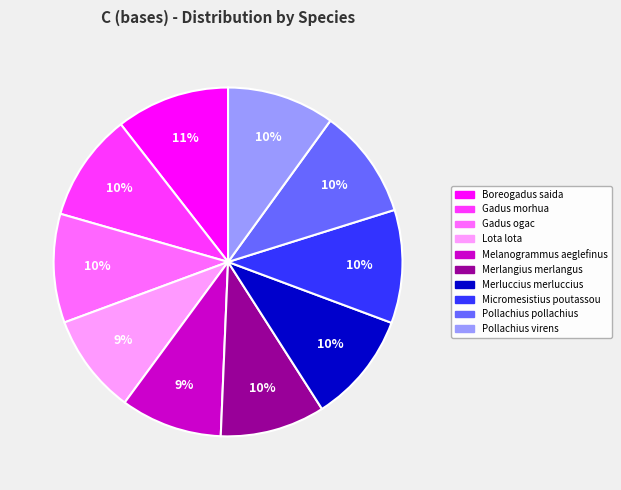

How many segments does this pie chart have?

10